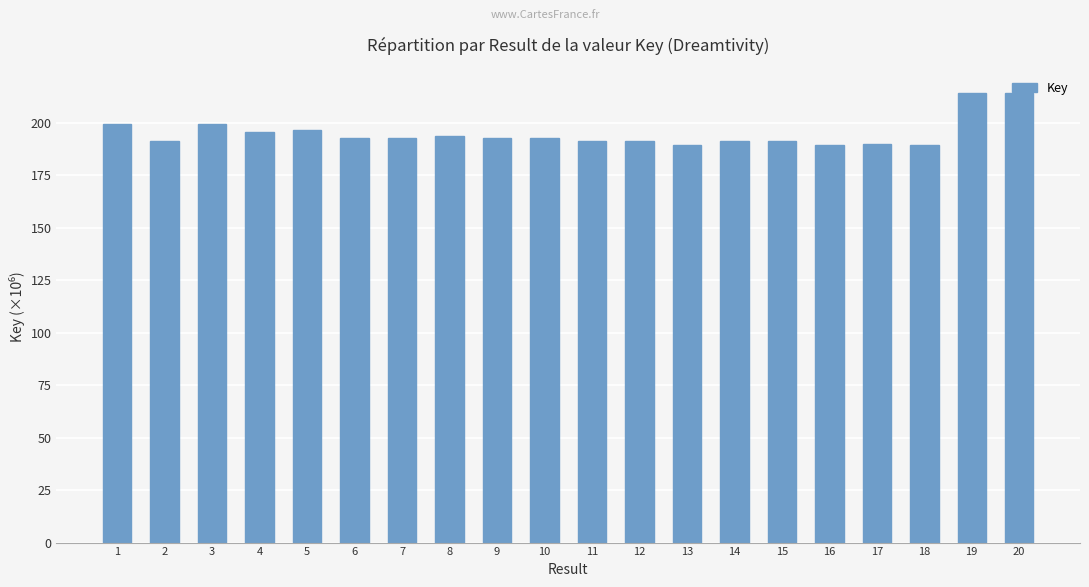

What is the difference between the values at 12 and 4?

4.1